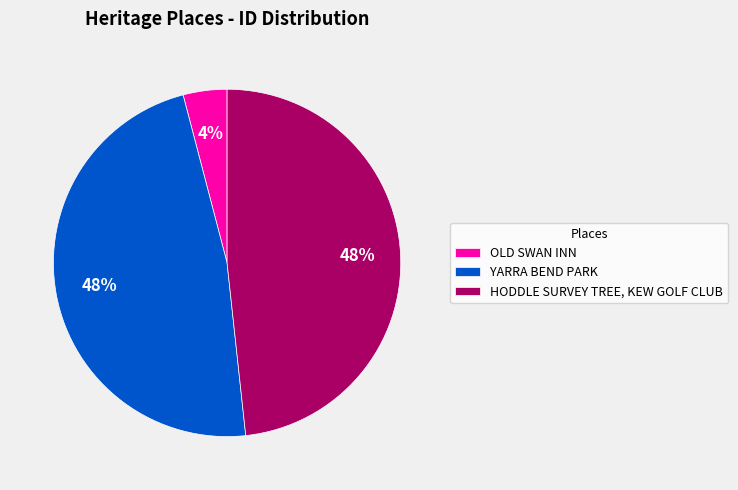

Count the number of slices in the pie.

3